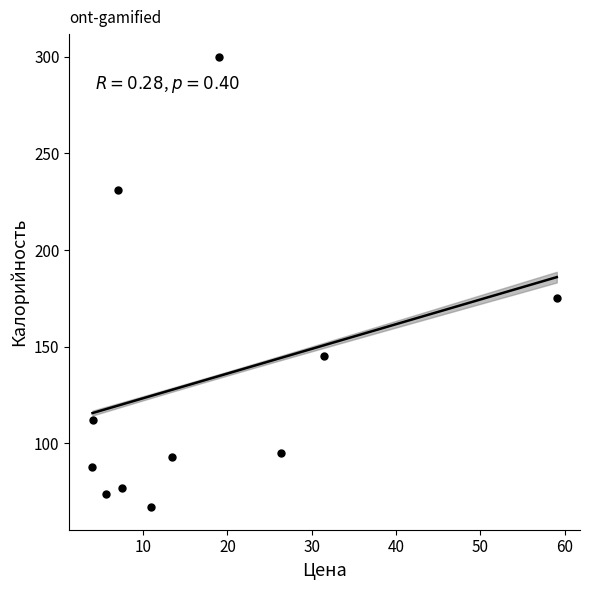

What is the average Y value?

132